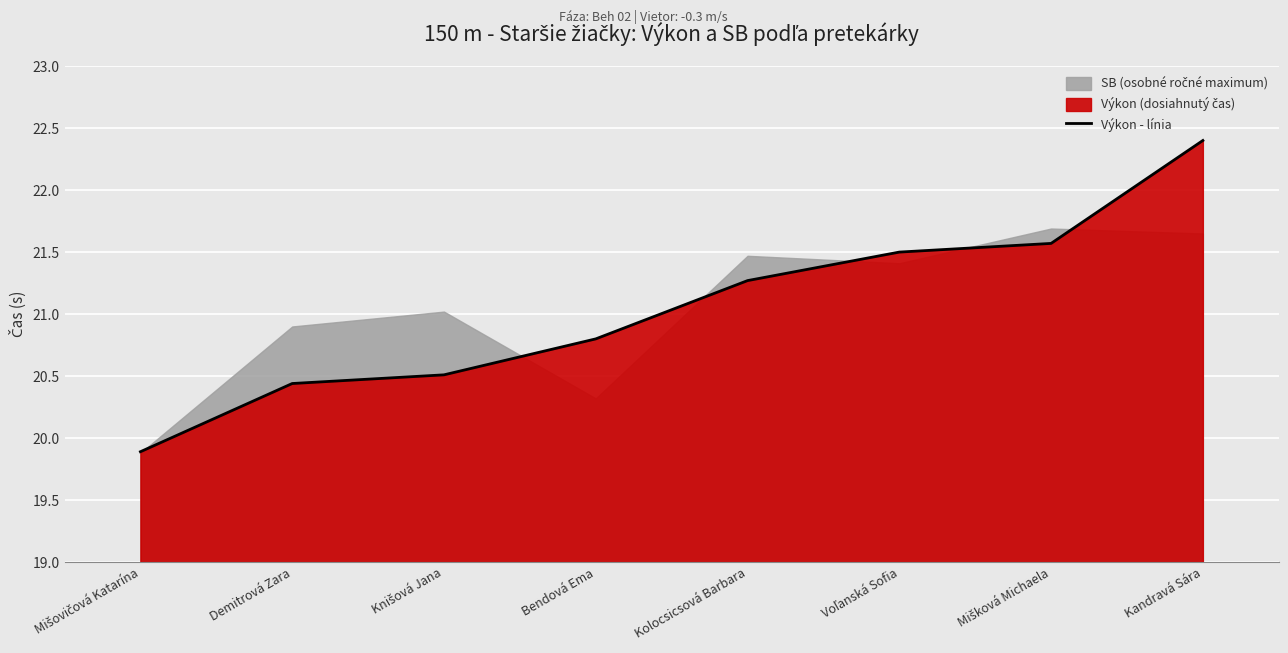

Reading left to right, what are all the values shown in this chart?

Mišovičová Katarína=19.9	Demitrová Zara=20.4	Knišová Jana=20.5	Bendová Ema=20.8	Kolocsicsová Barbara=21.3	Voľanská Sofia=21.5	Mišková Michaela=21.6	Kandravá Sára=22.4